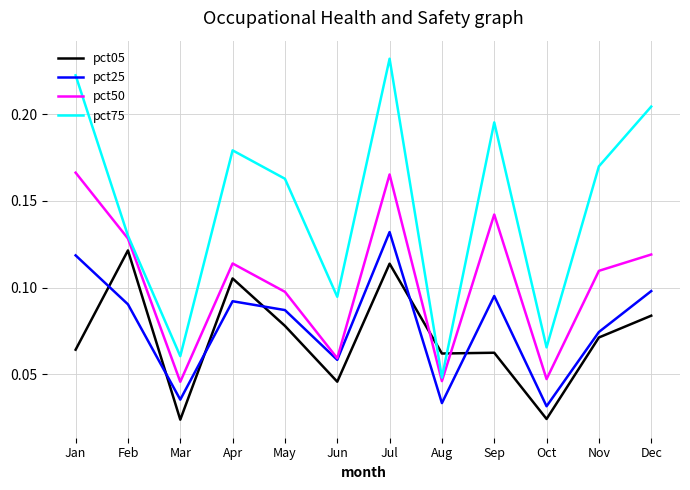

Which series ends up on top after the final intersection of pct05 and pct75?

pct75